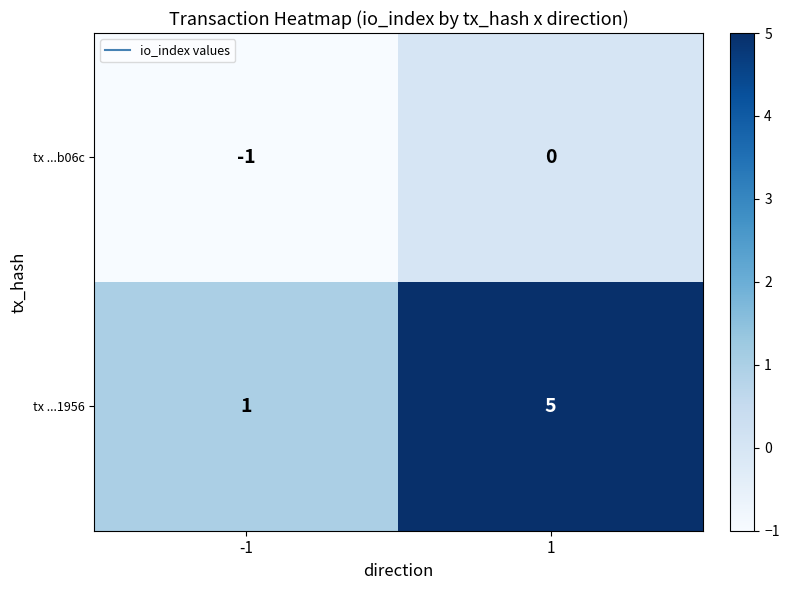

What value does the tx ...1956 series have at 1?

5